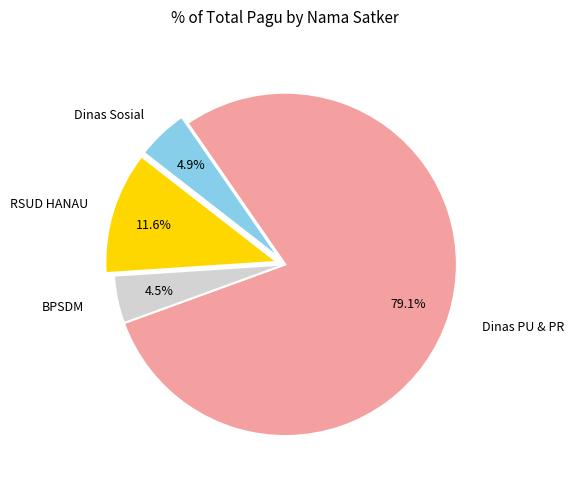

Is there a majority slice in this chart?

Yes